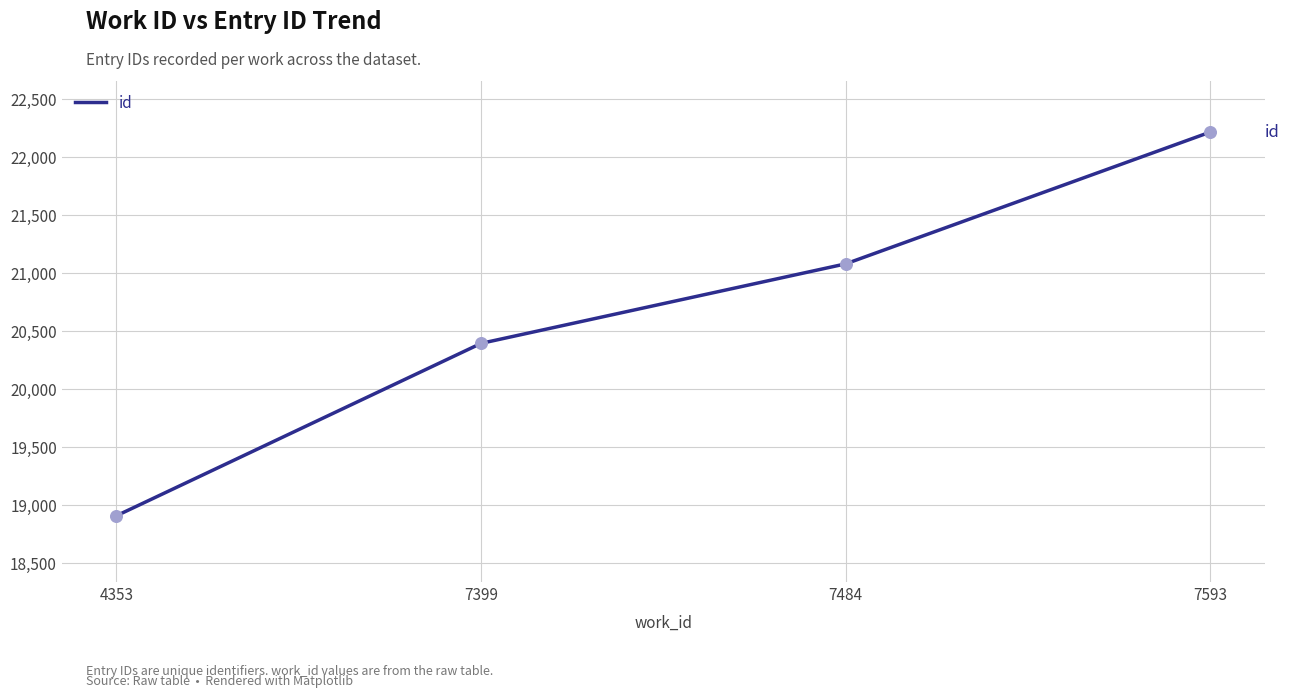

What is the change in value from 7399 to 7593?

+1823